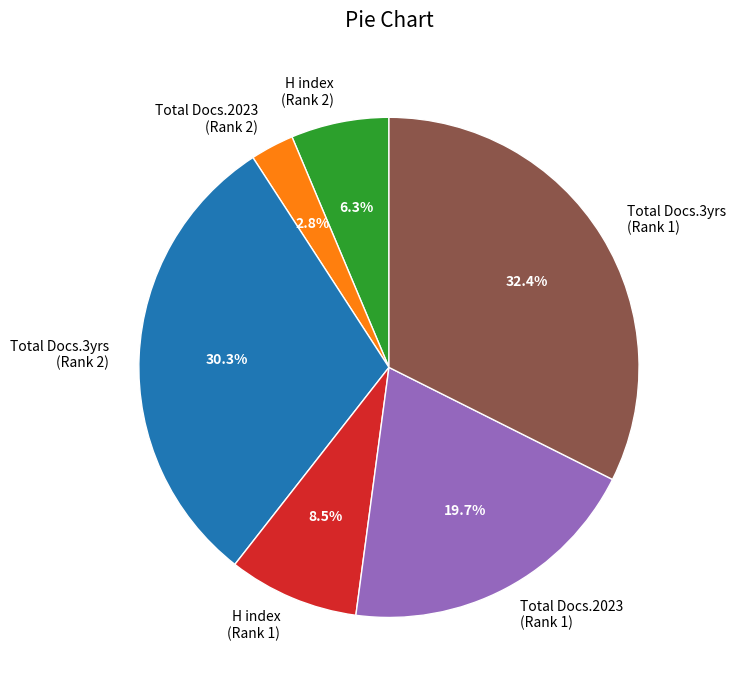

Does H index (Rank 2) represent more than half of the total?

No